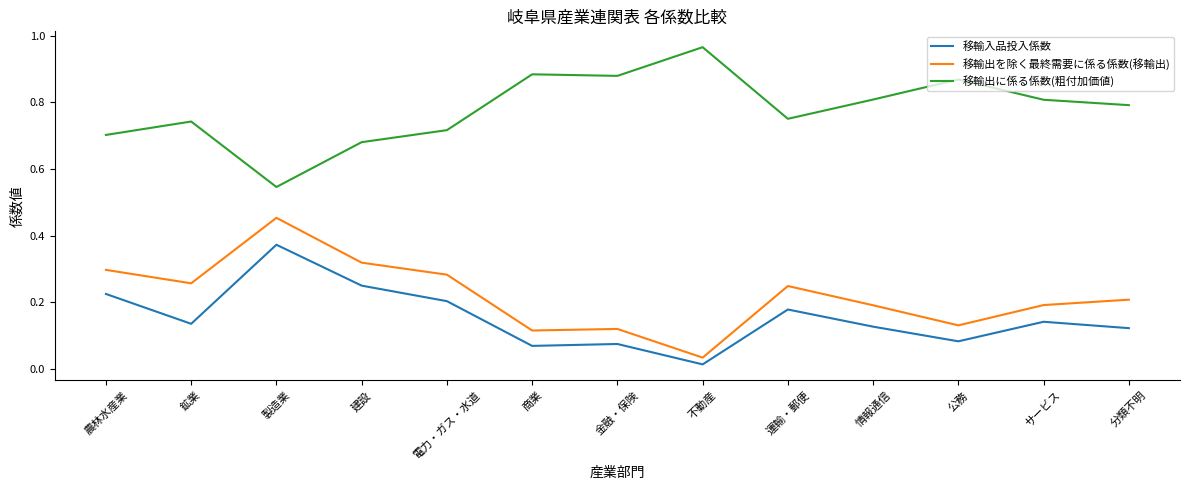

Which label corresponds to the largest value in the chart?

不動産